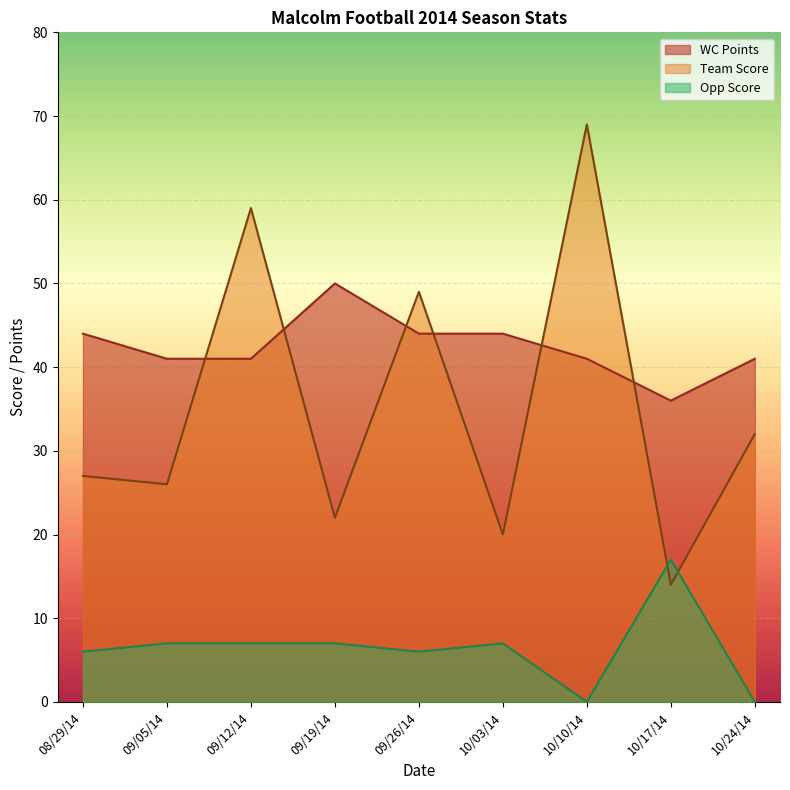

The Opp Score series shows 3 at 09/12/14. True or false?

False